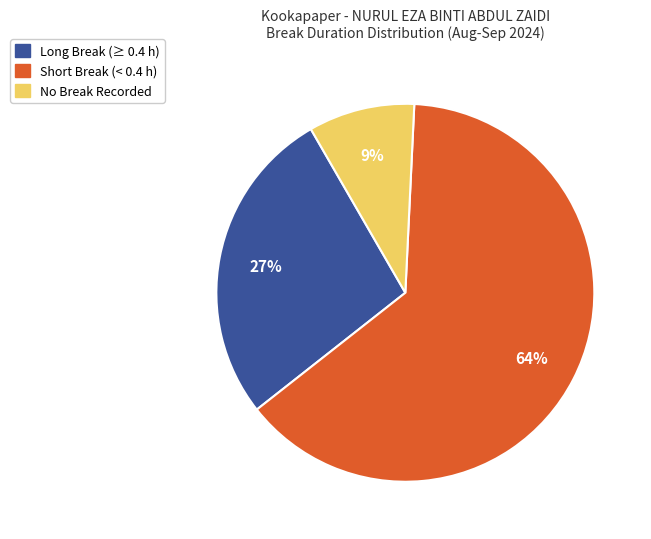

To the nearest percent, what portion does No Break Recorded represent?

9%